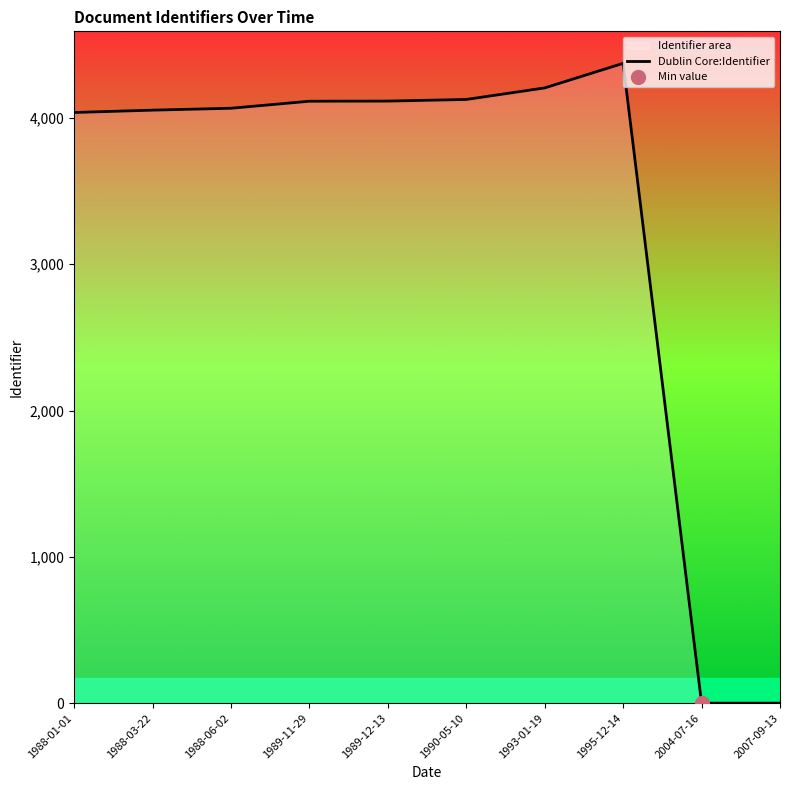

List the labels in order of value, smallest first.

2004-07-16, 2007-09-13, 1988-01-01, 1988-03-22, 1988-06-02, 1989-11-29, 1989-12-13, 1990-05-10, 1993-01-19, 1995-12-14